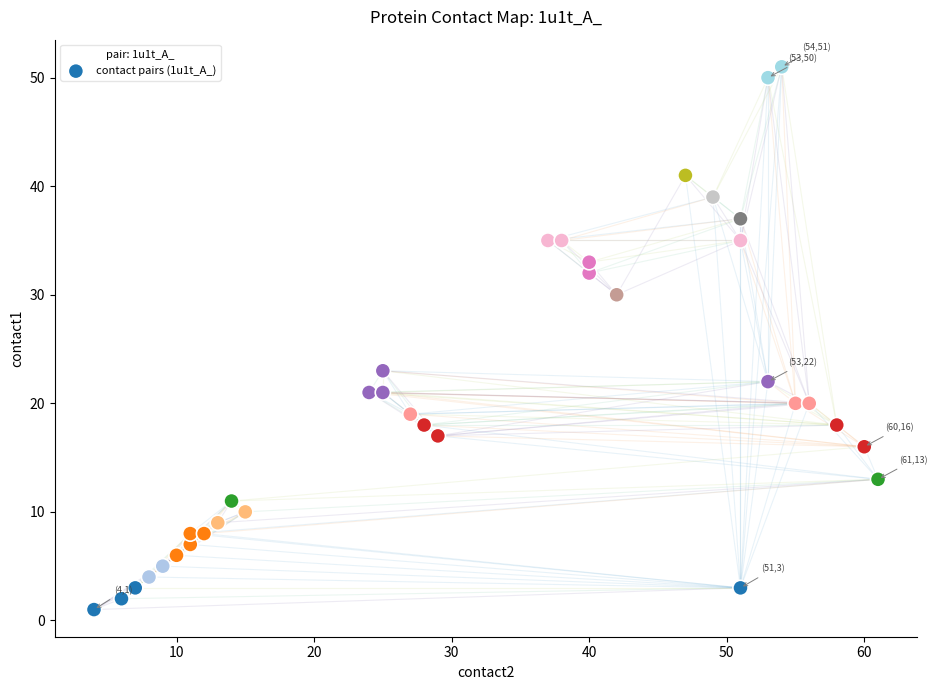

What is the range of Y values (max minus min)?

50